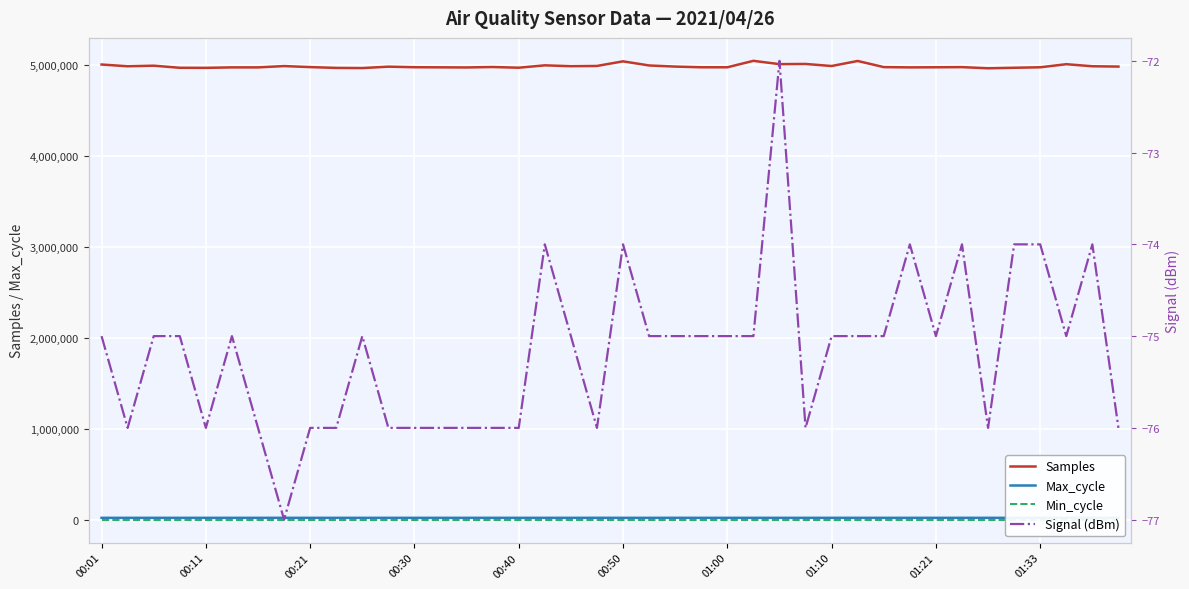

How many values in the Signal (dBm) series exceed -75?

8